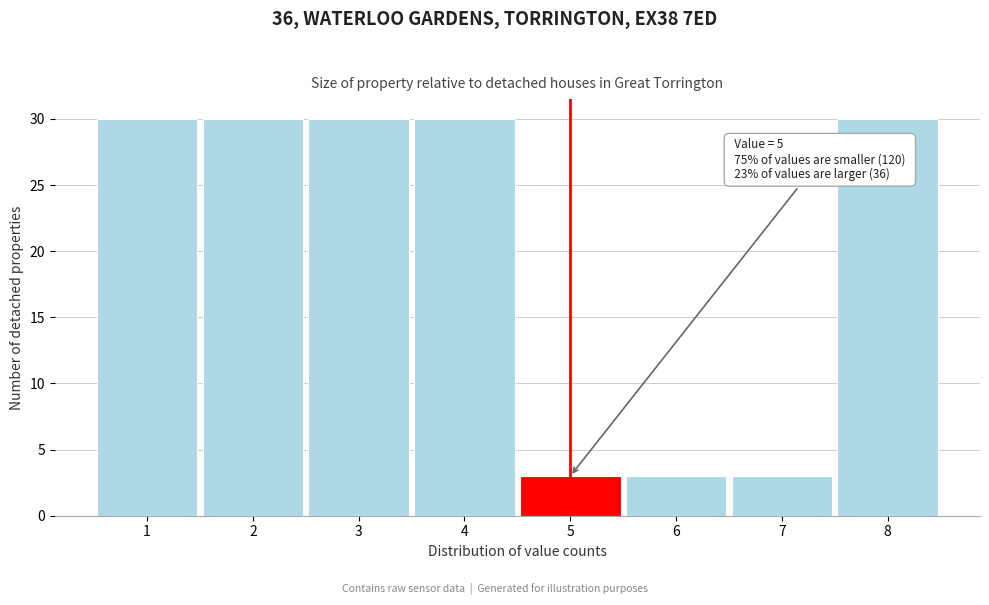

Reading left to right, transcribe all the data shown in this chart.

30	30	30	30	3	3	3	30